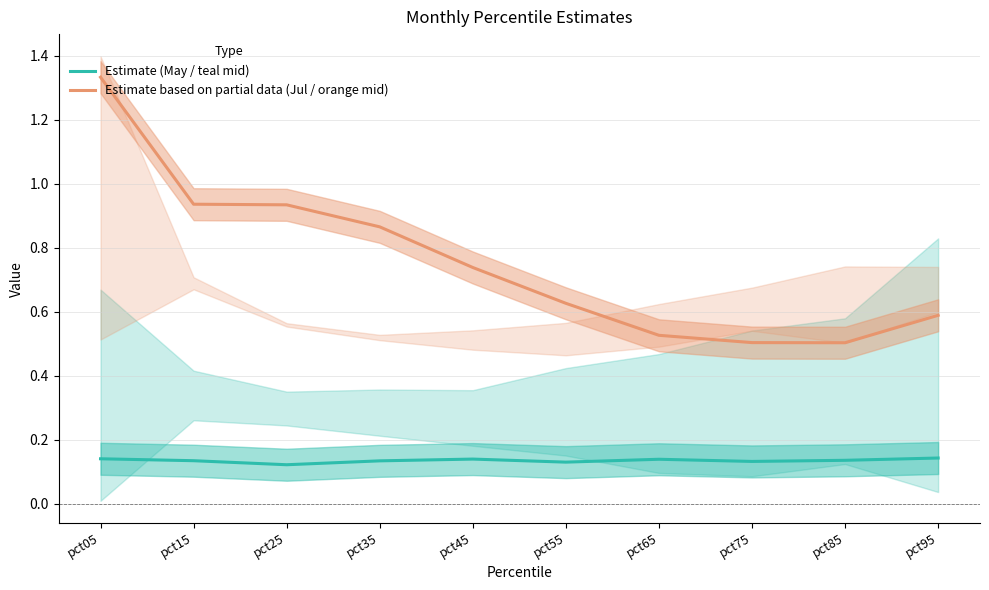

Which label corresponds to the largest value in the chart?

pct05